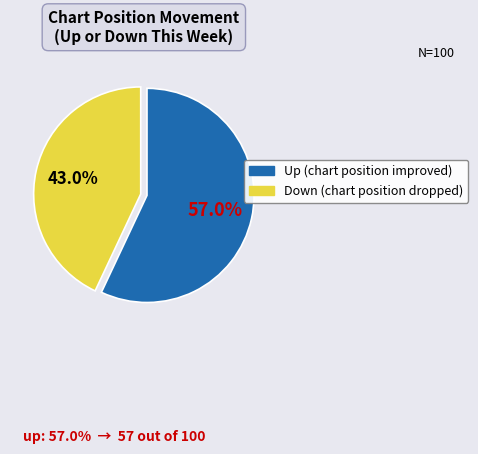

Is there a majority slice in this chart?

Yes